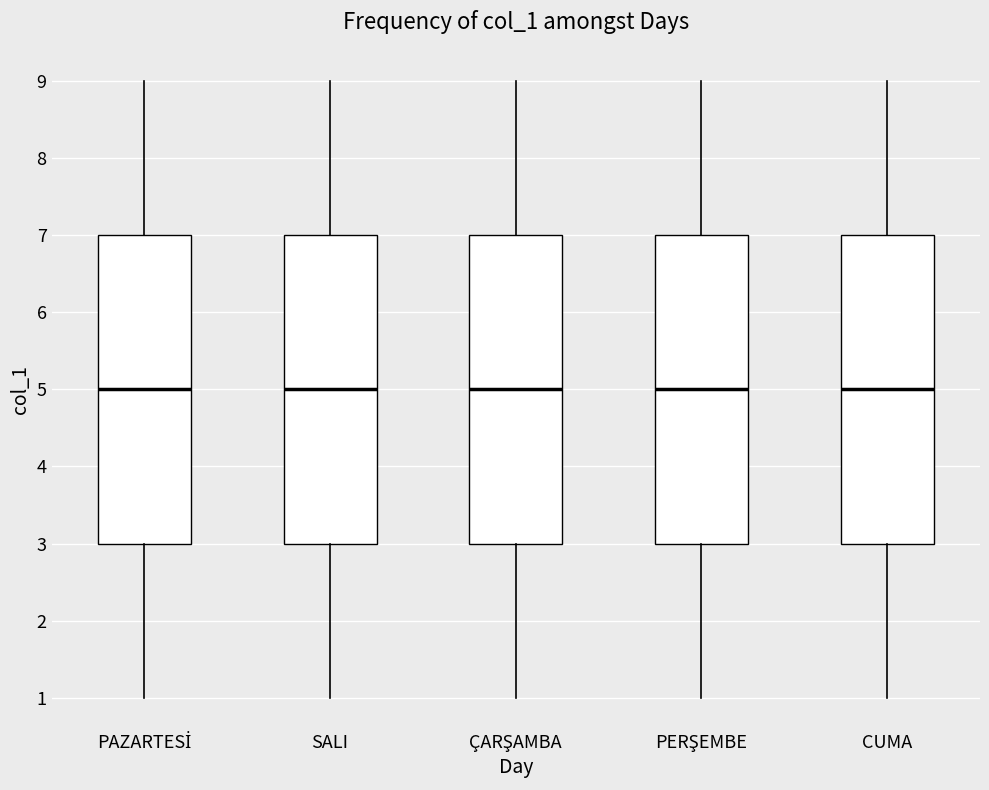

Where does the lower whisker of the box for SALI end on the y-axis? The values are not printed on the chart, so give them approximately, as read against the axis.

1